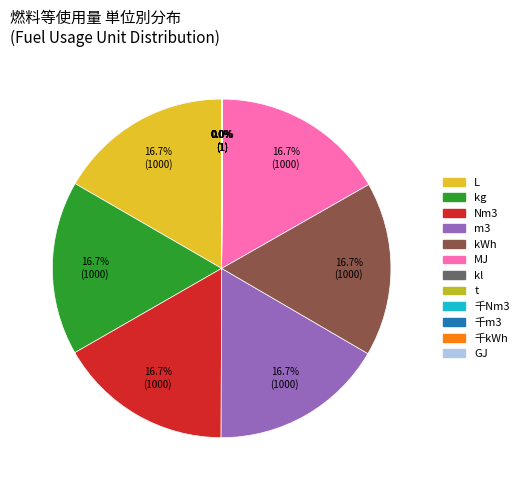

Which category has the smallest portion of the pie?

kl